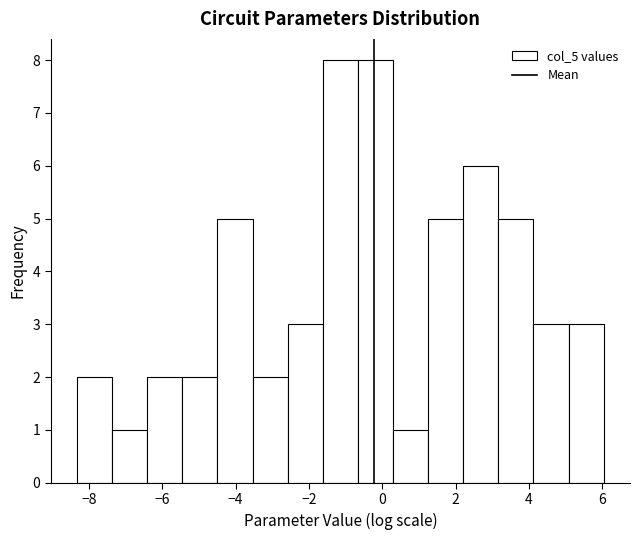

Reading left to right, list every bar in this chart as the range it spans on the x-axis followed by its height. Neither the bar edges nor the heights are printed on the chart, so give them approximately, as read against the axes.

-8.4 to -7.4: 2
-7.4 to -6.4: 1
-6.4 to -5.4: 2
-5.4 to -4.4: 2
-4.4 to -3.6: 5
-3.6 to -2.6: 2
-2.6 to -1.6: 3
-1.6 to -0.6: 8
-0.6 to 0.2: 8
0.2 to 1.2: 1
1.2 to 2.2: 5
2.2 to 3.2: 6
3.2 to 4.2: 5
4.2 to 5.0: 3
5.0 to 6.0: 3